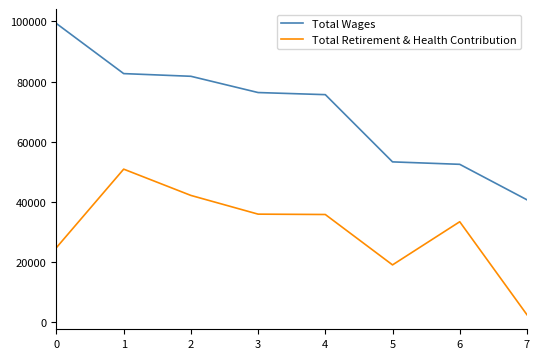

Rank the series by their maximum value, from lowest to highest.

Total Retirement & Health Contribution, Total Wages